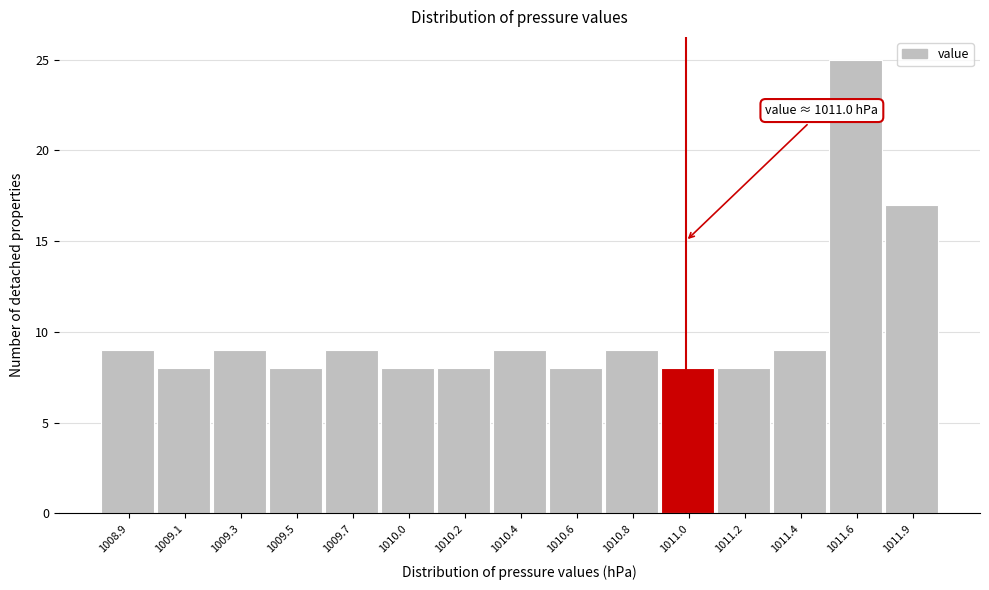

Reading left to right, what are all the values shown in this chart?

1008.9=9	1009.1=8	1009.3=9	1009.5=8	1009.7=9	1010.0=8	1010.2=8	1010.4=9	1010.6=8	1010.8=9	1011.0=8	1011.2=8	1011.4=9	1011.6=25	1011.9=17